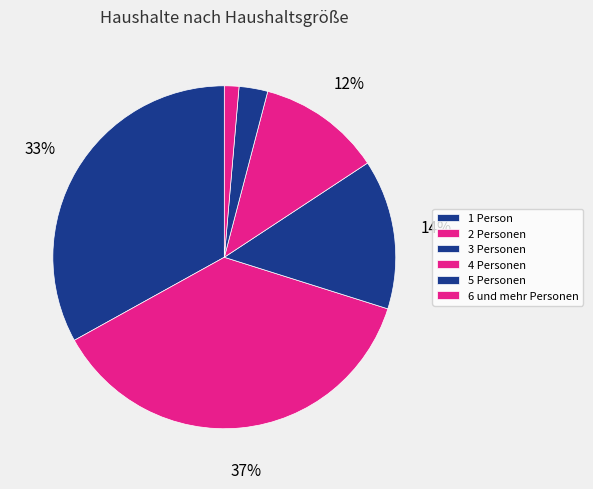

How many segments does this pie chart have?

6